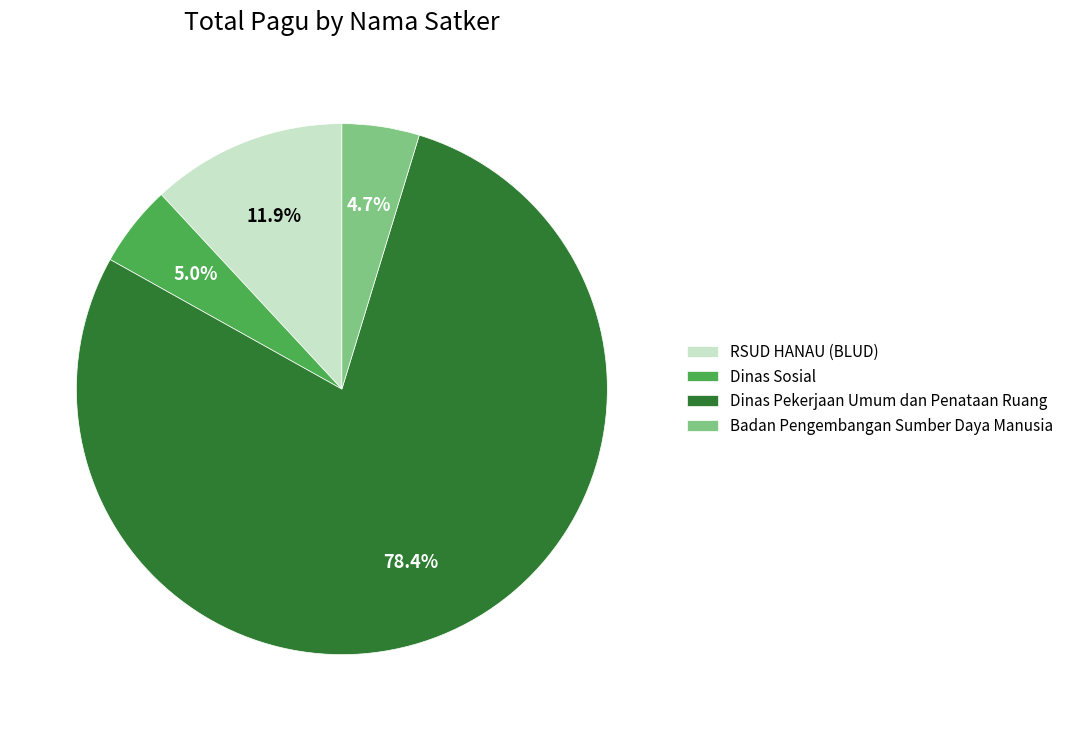

To the nearest percent, what is the difference between the Badan Pengembangan Sumber Daya Manusia and RSUD HANAU (BLUD) slice percentages?

7%